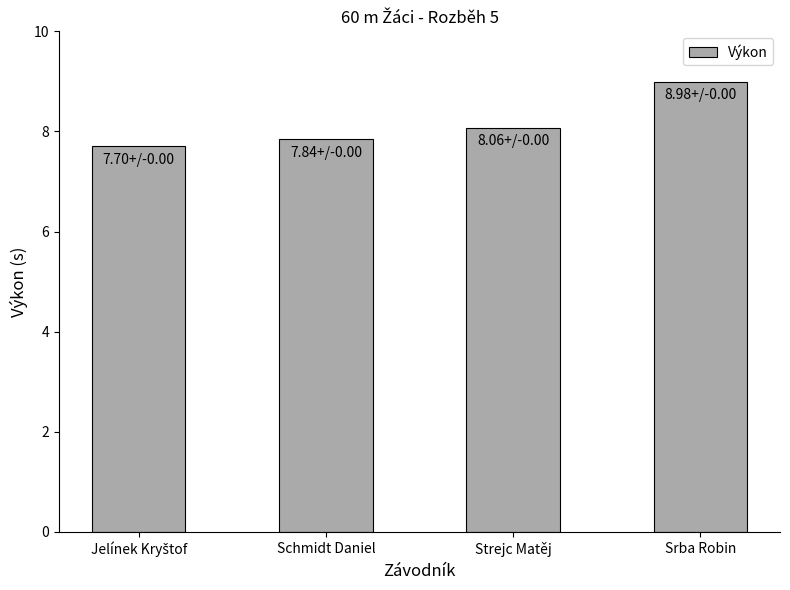

Which has a higher value, Strejc Matěj or Srba Robin?

Srba Robin